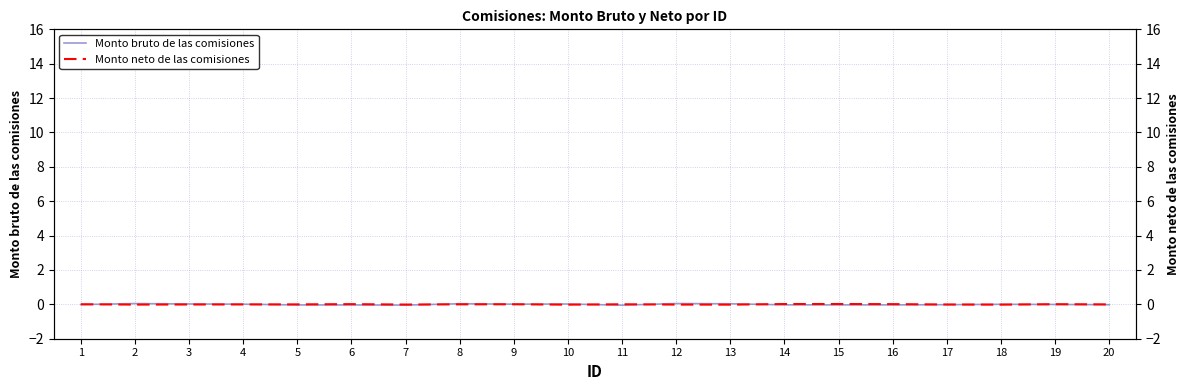

Is the value of Monto neto de las comisiones at 18 greater than the value of Monto bruto de las comisiones at 8?

No